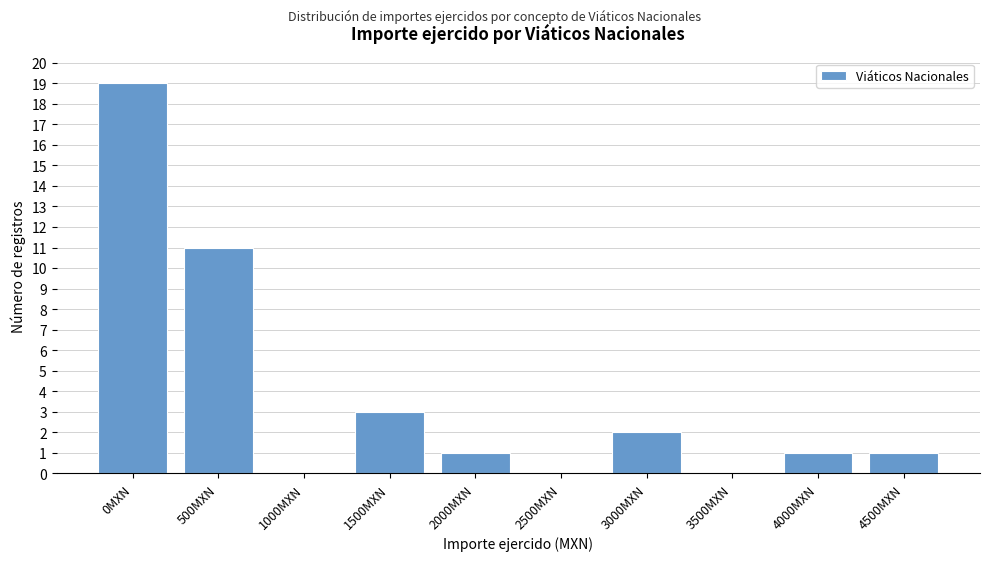

Reading left to right, what are all the values shown in this chart?

0MXN=19	500MXN=11	1000MXN=0	1500MXN=3	2000MXN=1	2500MXN=0	3000MXN=2	3500MXN=0	4000MXN=1	4500MXN=1